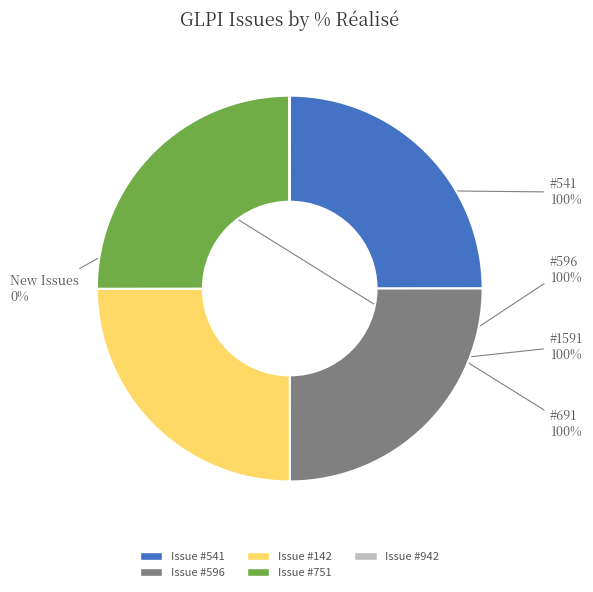

Combined, what portion of the pie is 596 and 1591?

50.0%